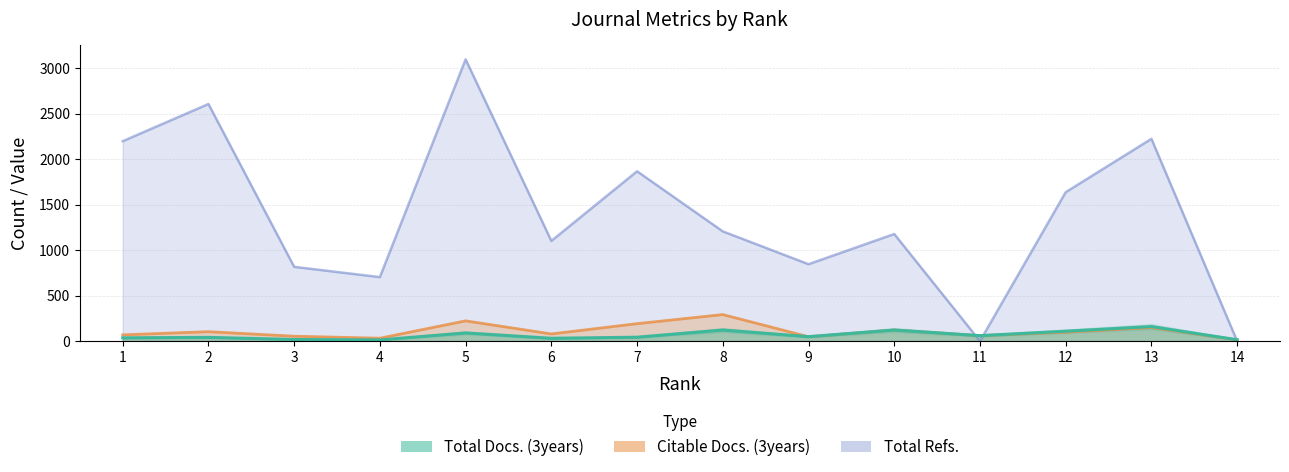

The Total Refs. series shows 1638 at 12. True or false?

True